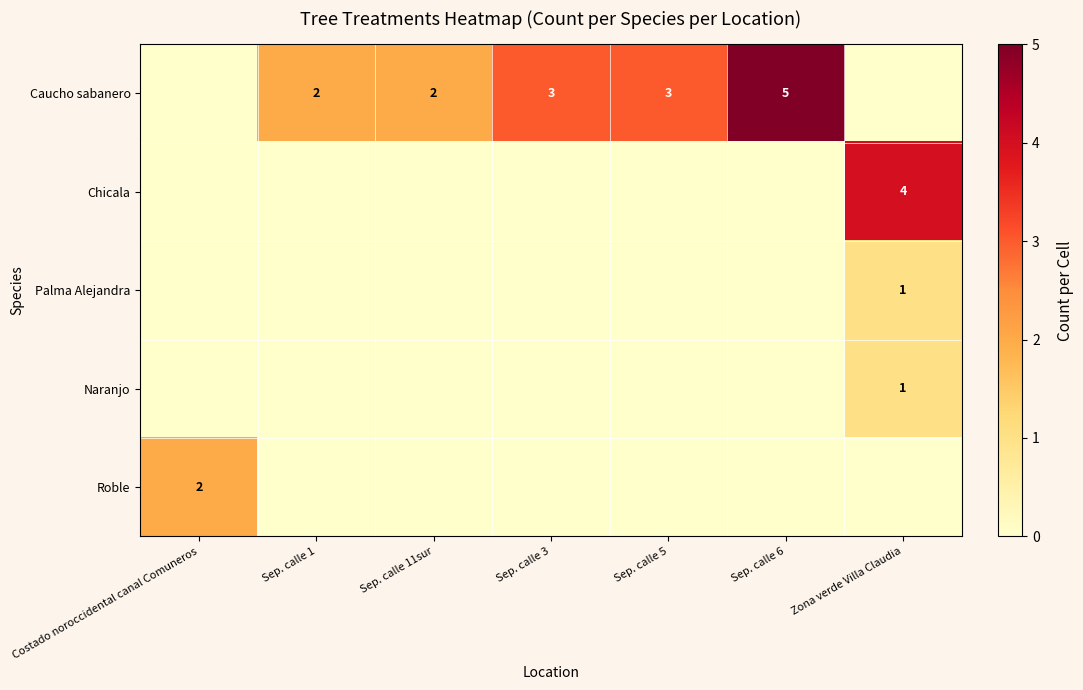

Is the value of row_3 at Sep. calle 11sur greater than the value of row_2 at Sep. calle 1?

No